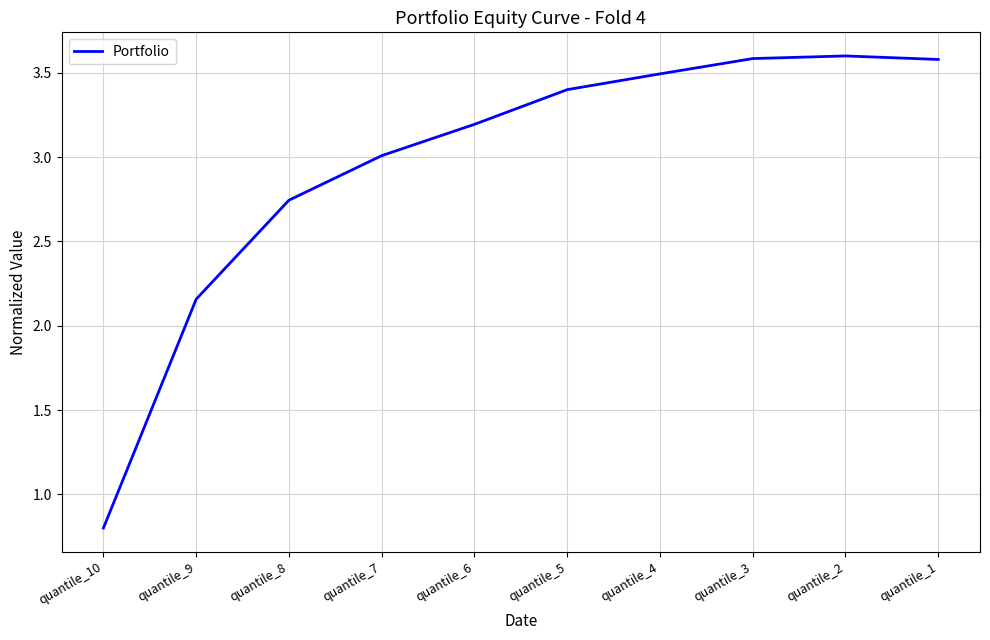

The value at quantile_6 is 3.2. True or false?

True